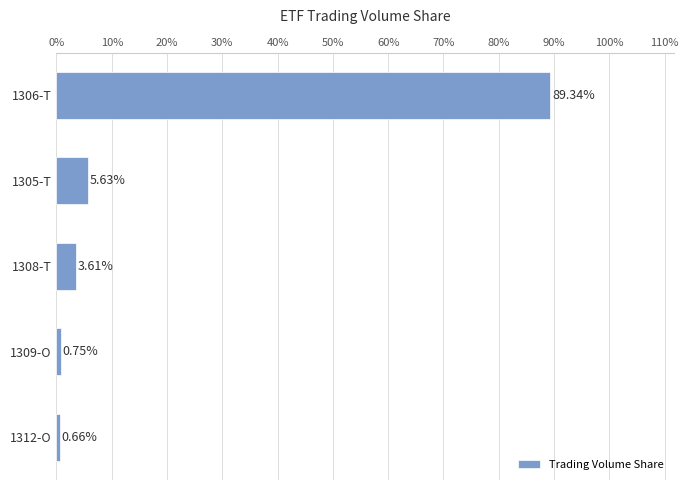

How many data points are less than 3?

2